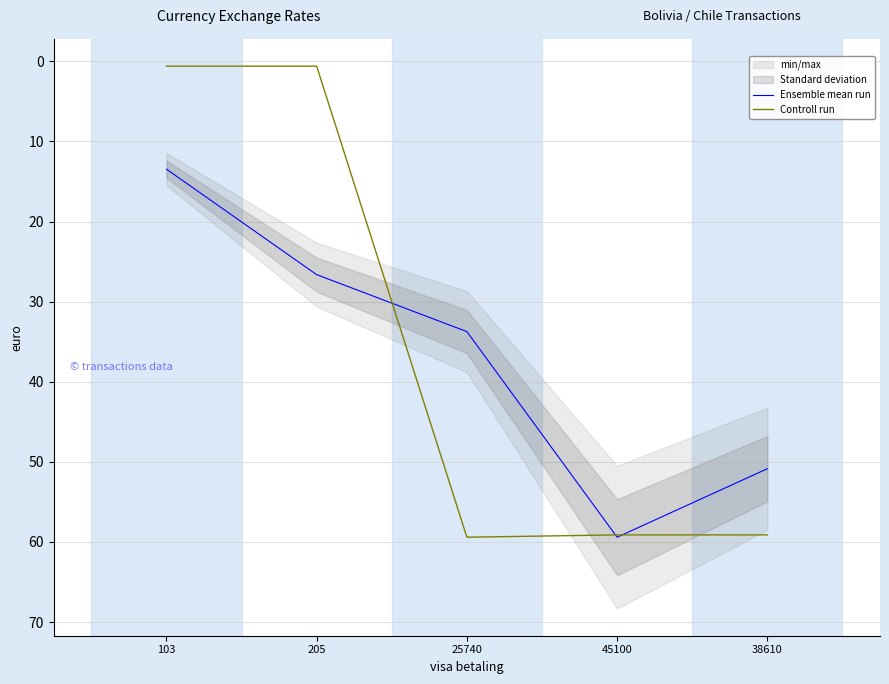

Reading left to right, extract all data points from this chart.

Ensemble mean run: 13.5	26.6	33.7	59.4	50.9
Controll run: 0.6	0.6	59.4	59.1	59.1